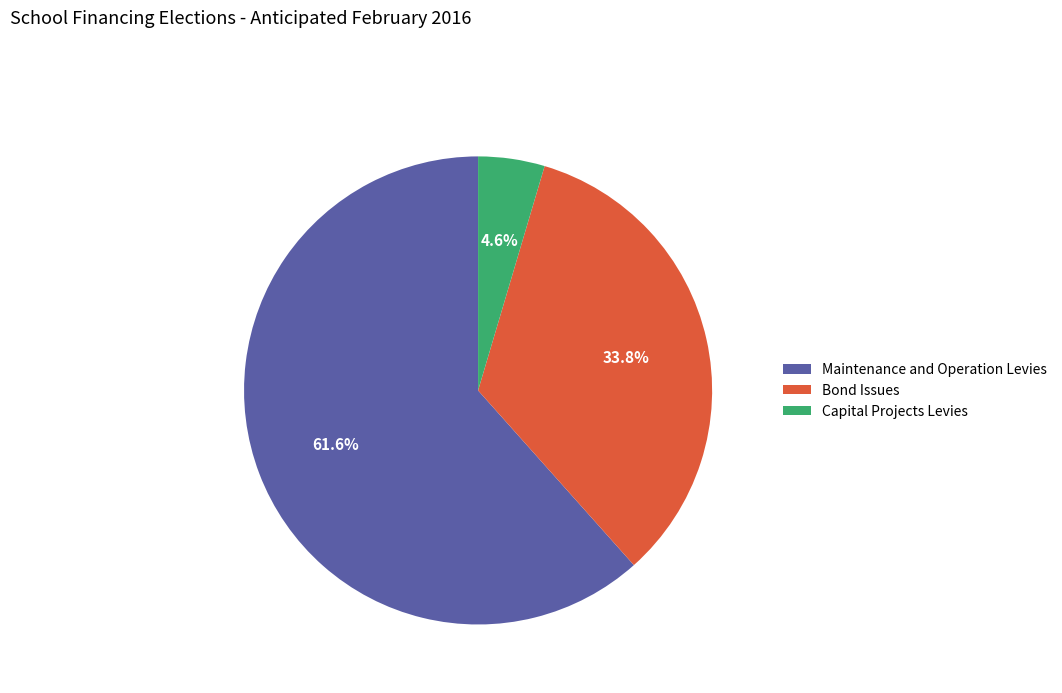

Count the number of slices in the pie.

3